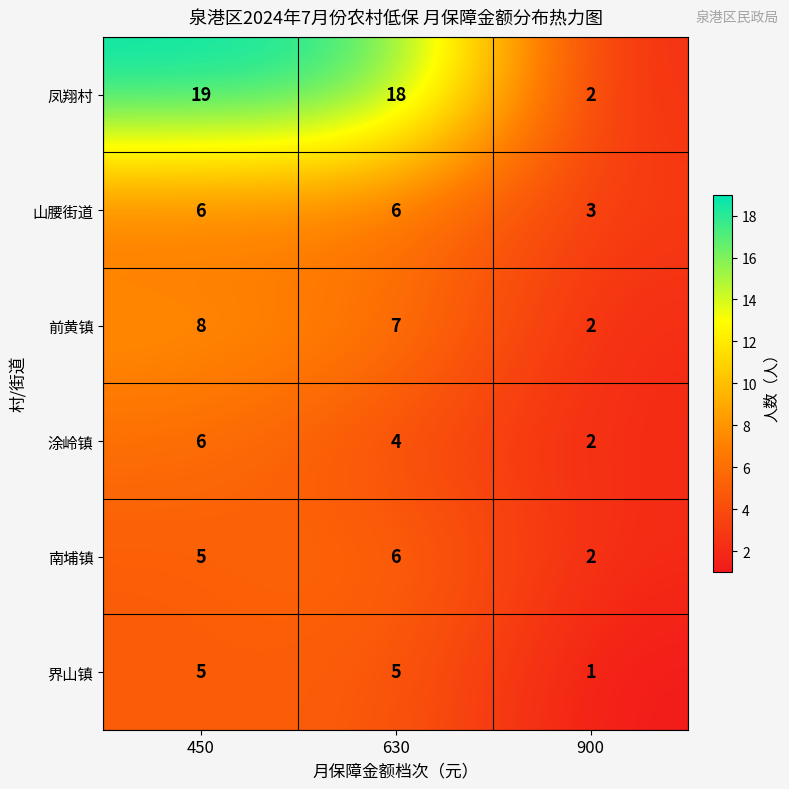

What is the maximum value shown in the chart?

19